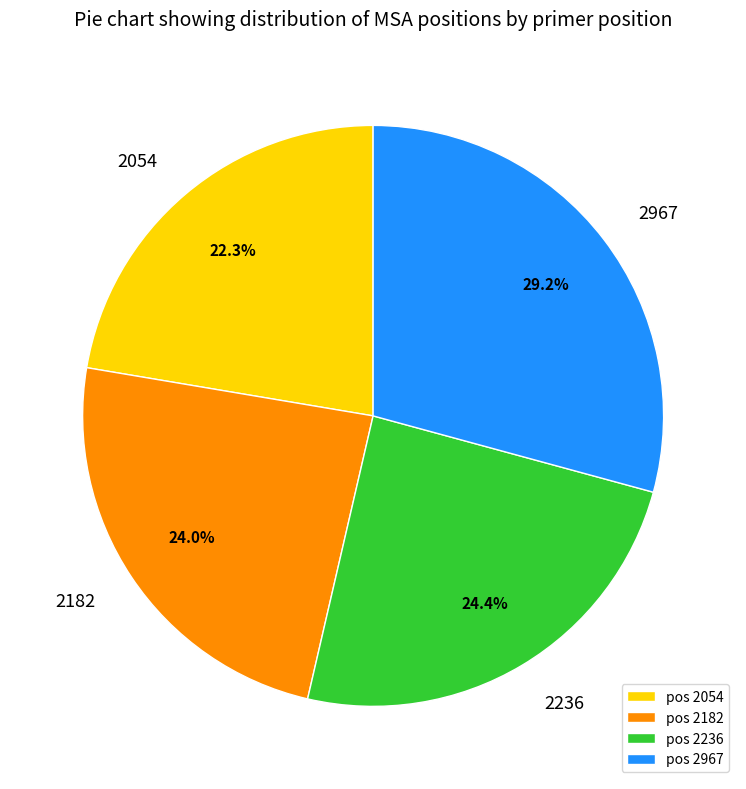

What percentage is the 2182 slice, to the nearest percent?

24%